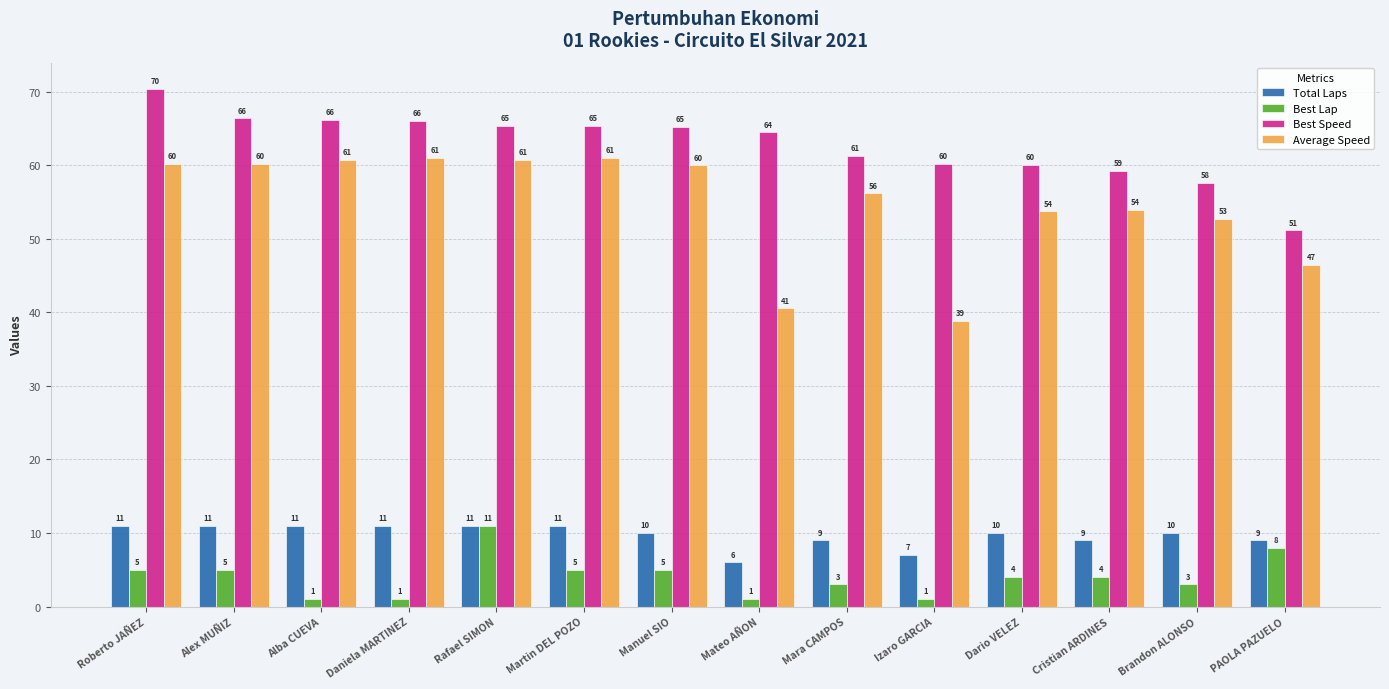

Count the Total Laps values in the range 9 to 11.

12